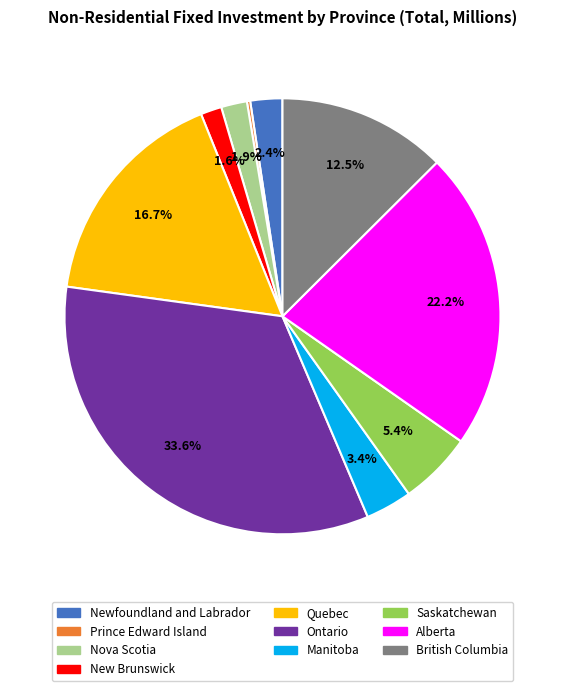

What is the largest slice in the pie chart?

Ontario